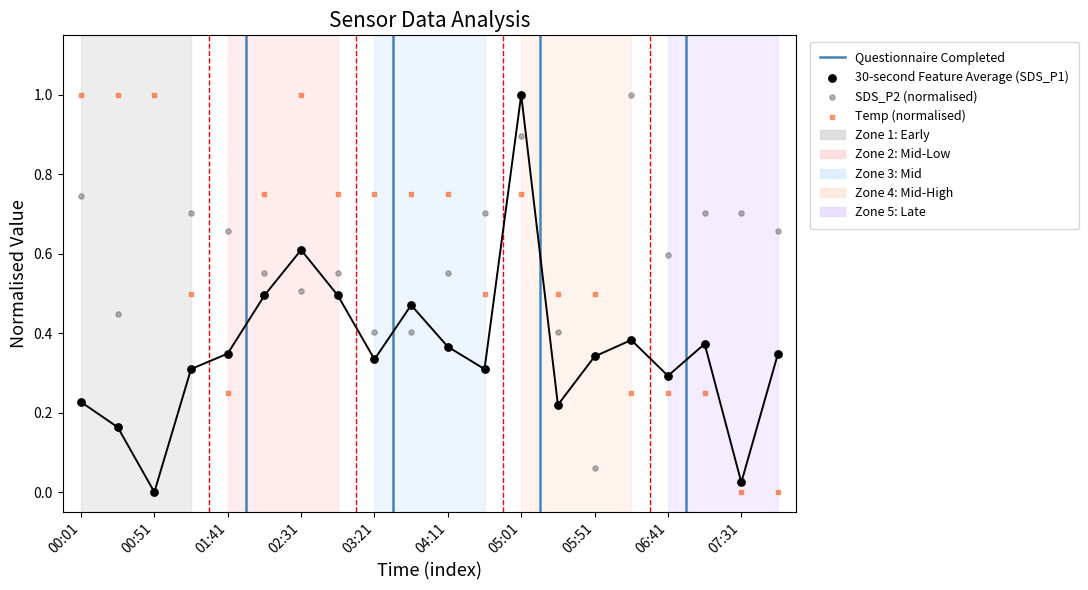

Which series contains the lowest Y value?

SDS_P1